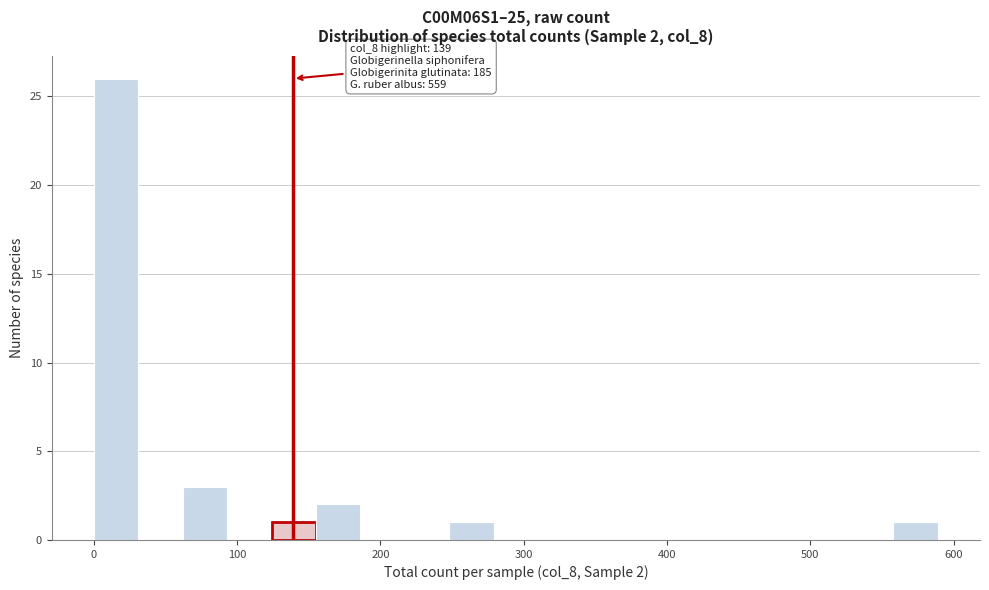

Read against the x-axis, roughly where is the centre of the tallest bar?

20